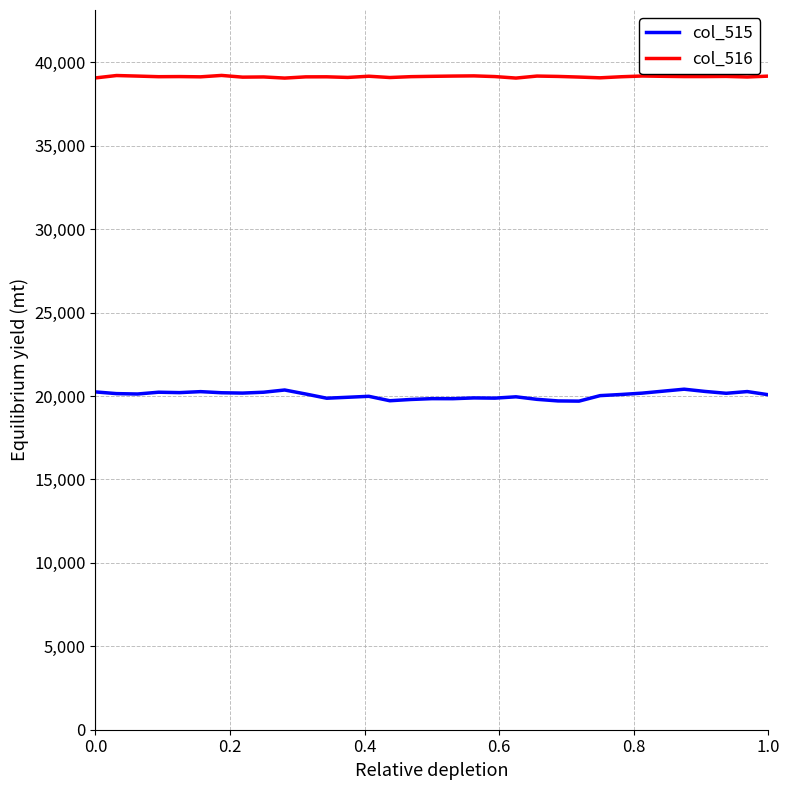

Rank the series by their average value, from lowest to highest.

col_515, col_516